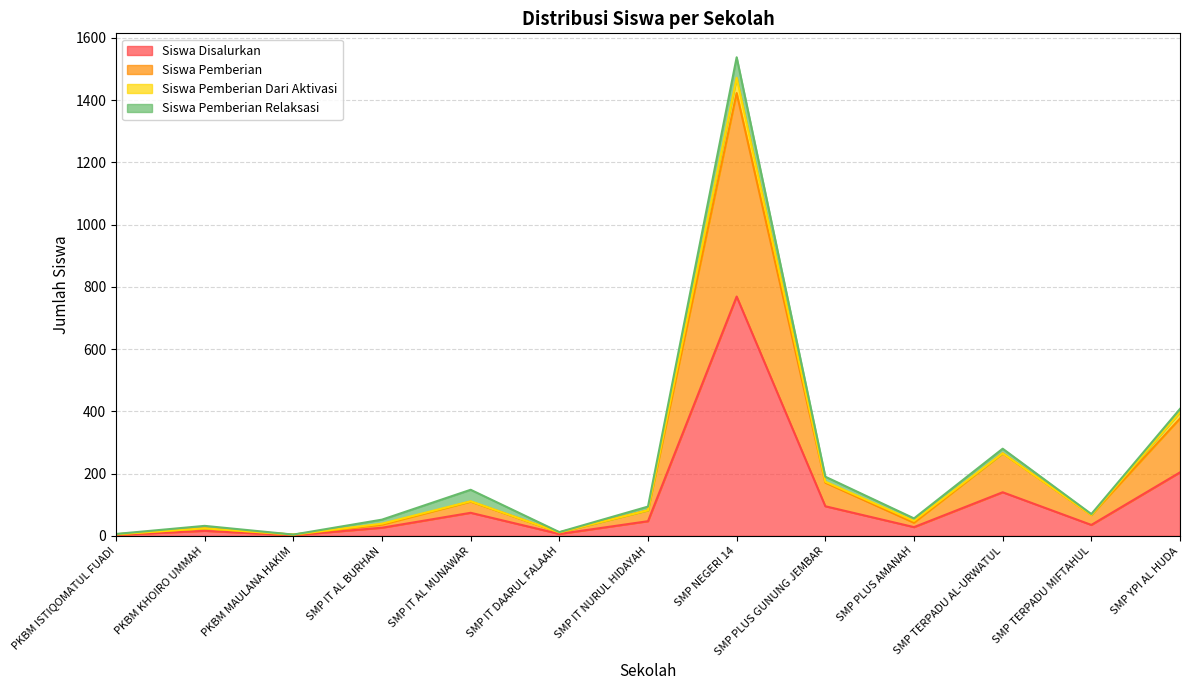

True or false: Siswa Pemberian has more than 2 points higher than both neighbors.

True